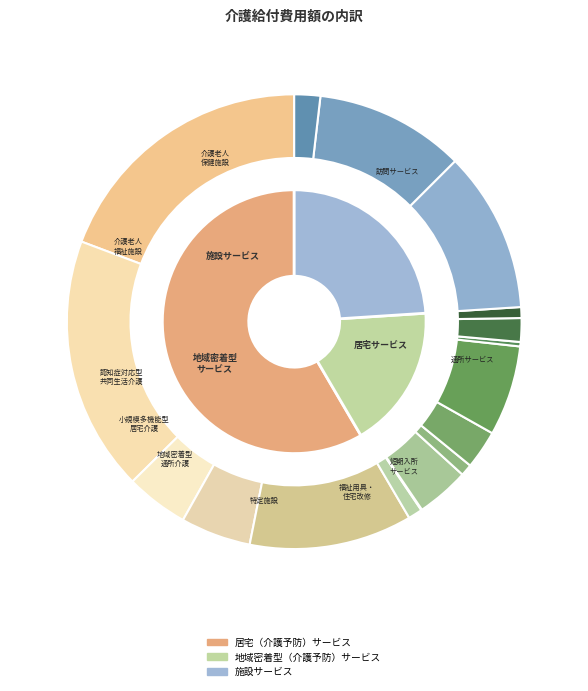

Which category has the smallest portion of the pie?

地域密着型（介護予防）サービス